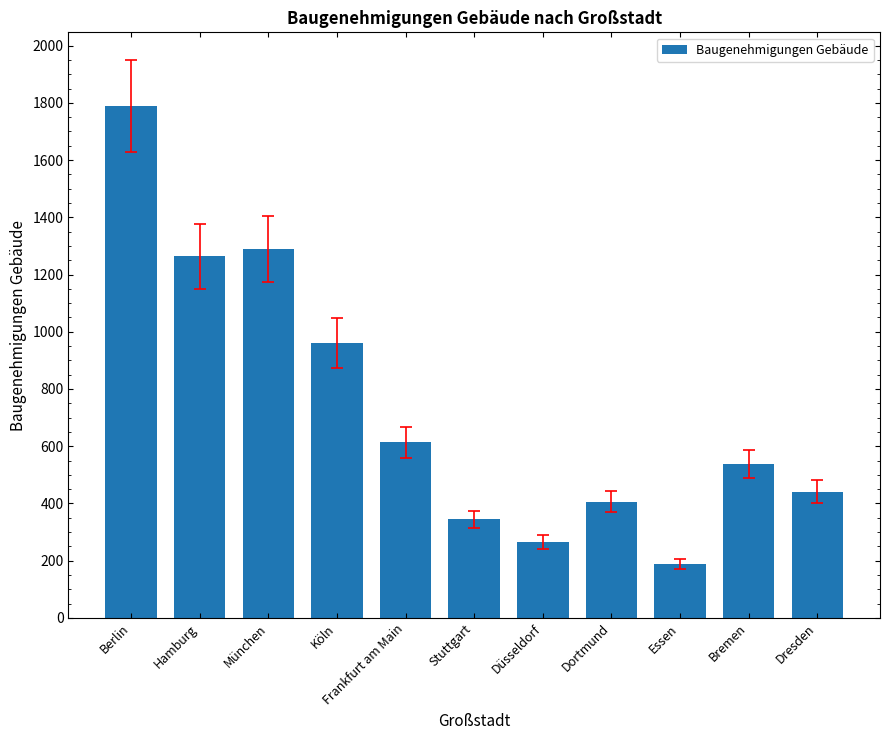

Reading left to right, list all the values displayed in this chart.

Berlin=1788	Hamburg=1264	München=1290	Köln=960	Frankfurt am Main=613	Stuttgart=344	Düsseldorf=265	Dortmund=406	Essen=188	Bremen=537	Dresden=441